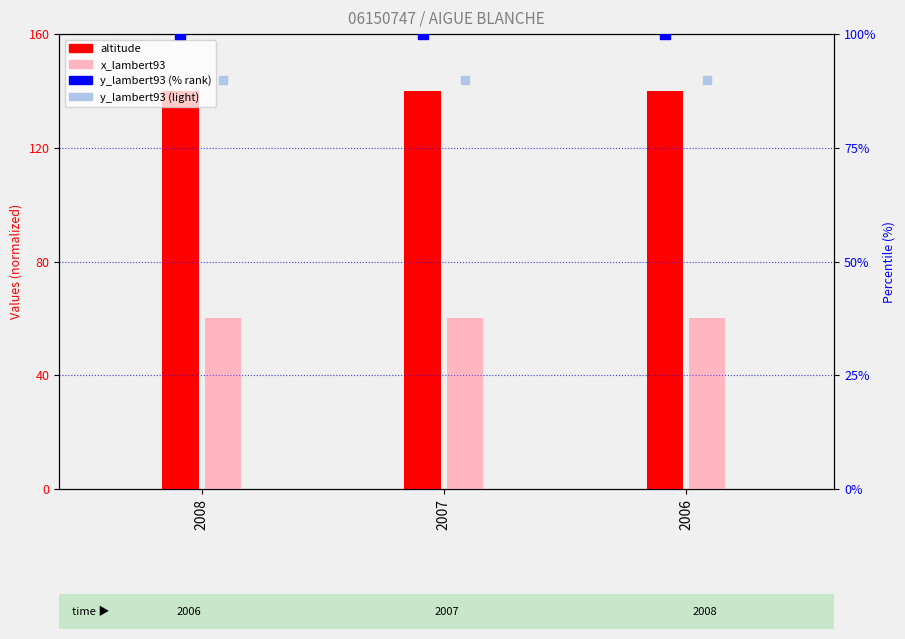

Which series has the widest spread of Y values?

altitude (normalized)